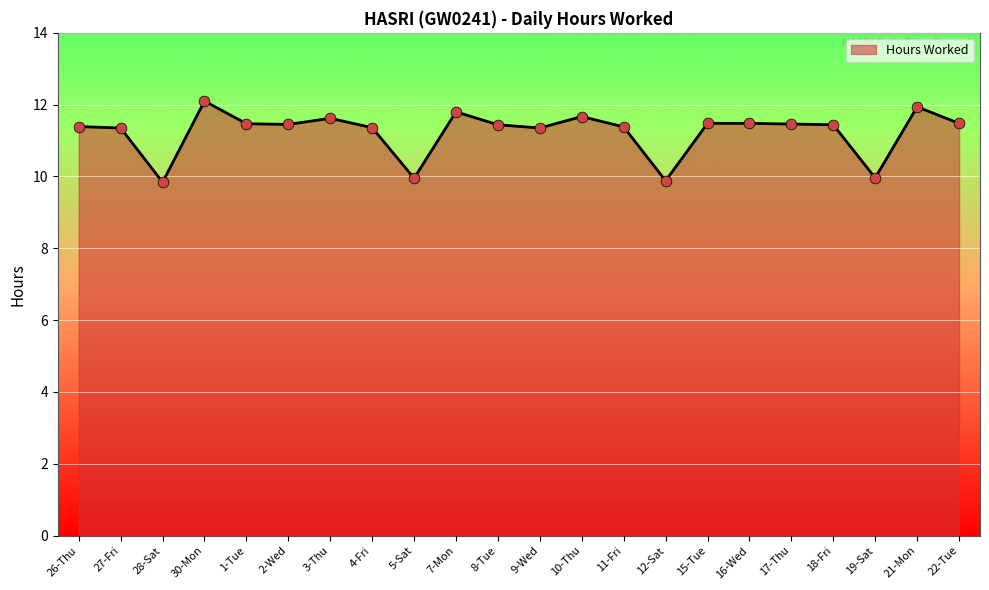

Between 12-Sat and 22-Tue, which is larger?

22-Tue